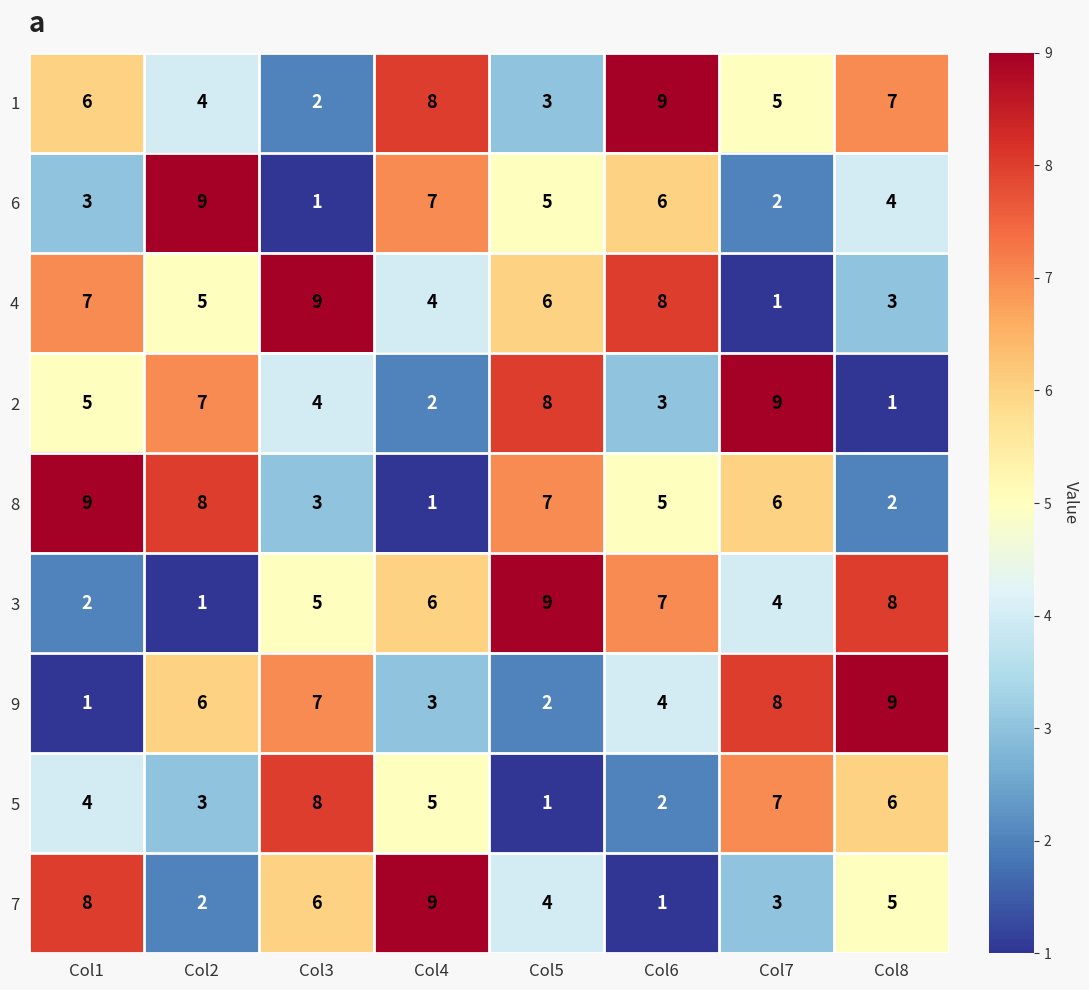

Which category has the highest value in the 2 series?

Col7